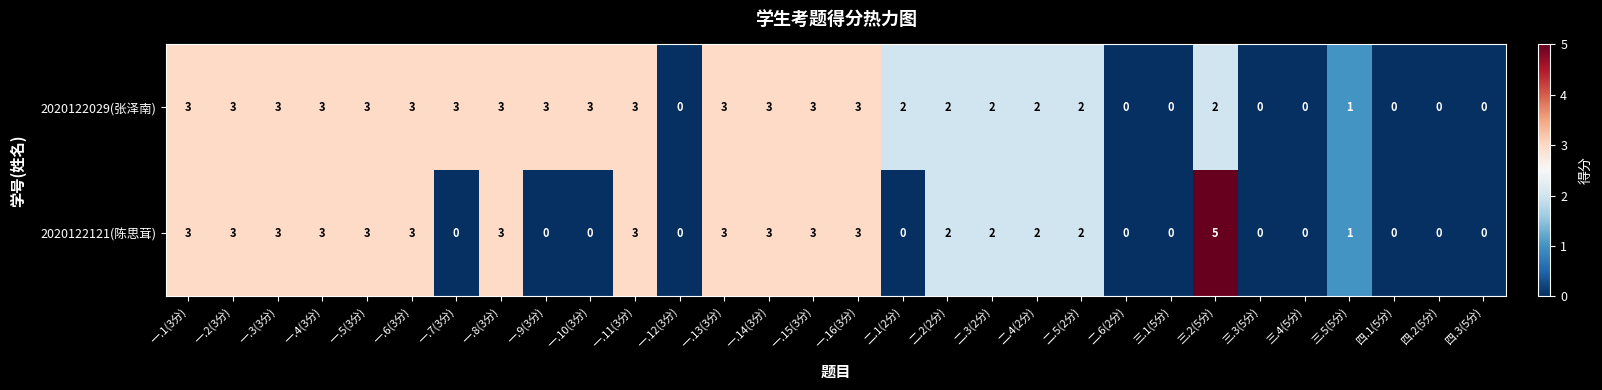

True or false: 2020122029(张泽南) has a value of 3 at 一.16(3分).

True